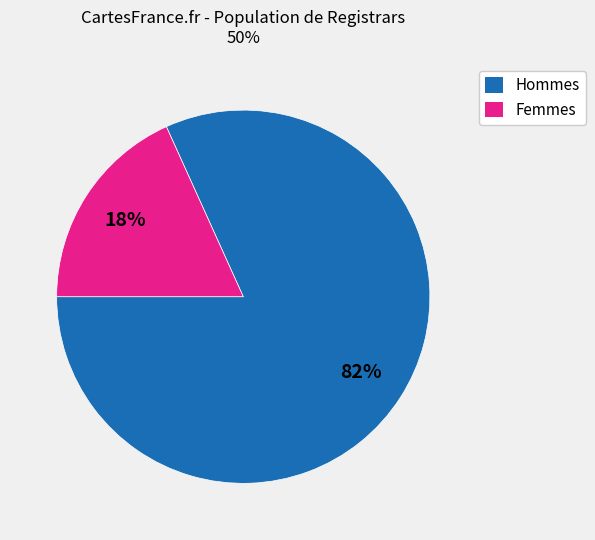

To the nearest percent, what is the difference between the largest and smallest slice percentages?

64%